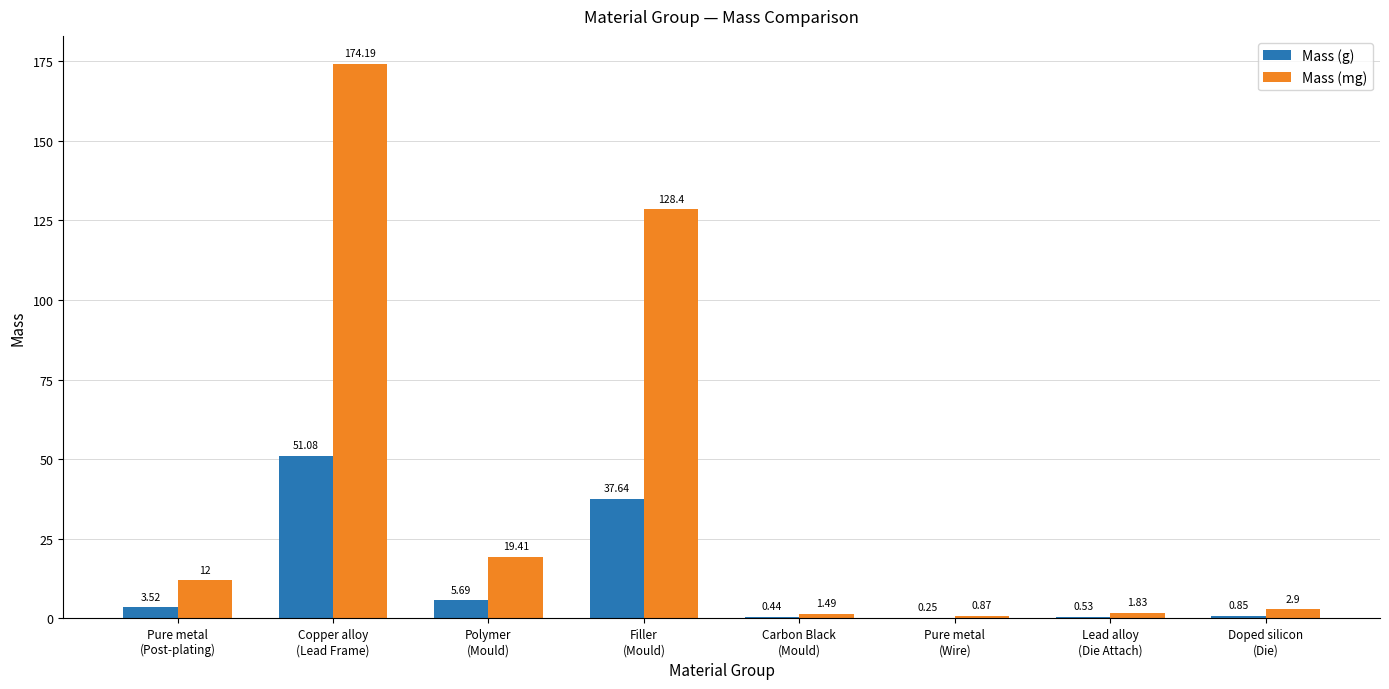

How many data points does each series have?

8